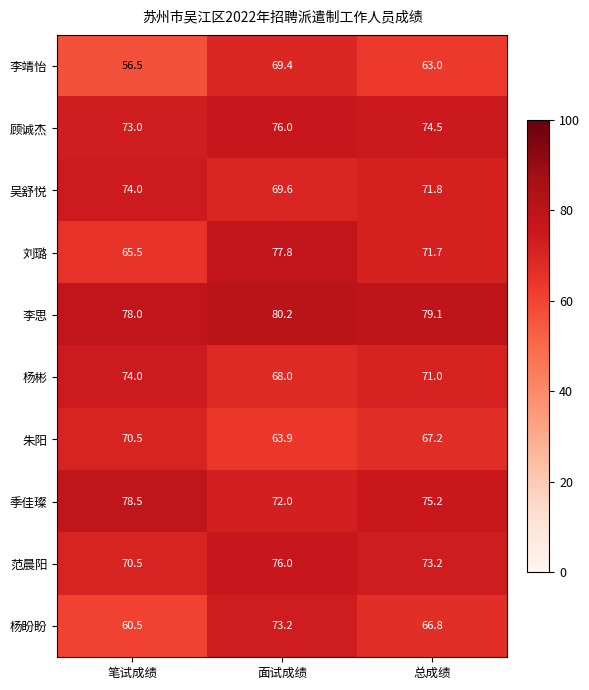

At which category is the sum across all series the highest?

面试成绩